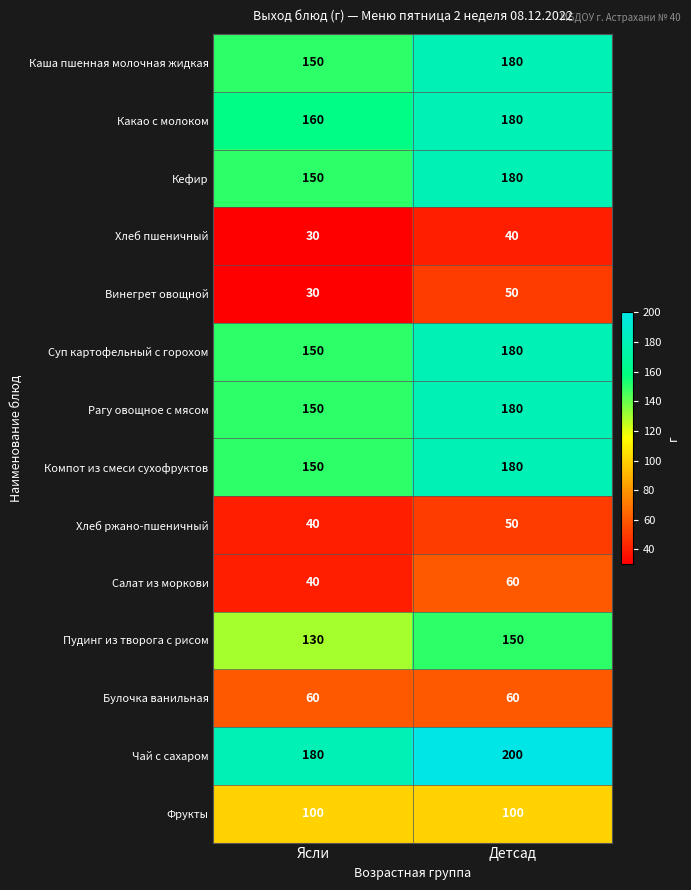

Which series has the largest total across all categories?

Чай с сахаром